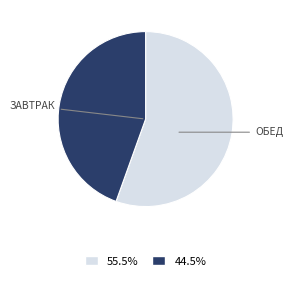

Is there any slice that represents more than half of the pie?

Yes